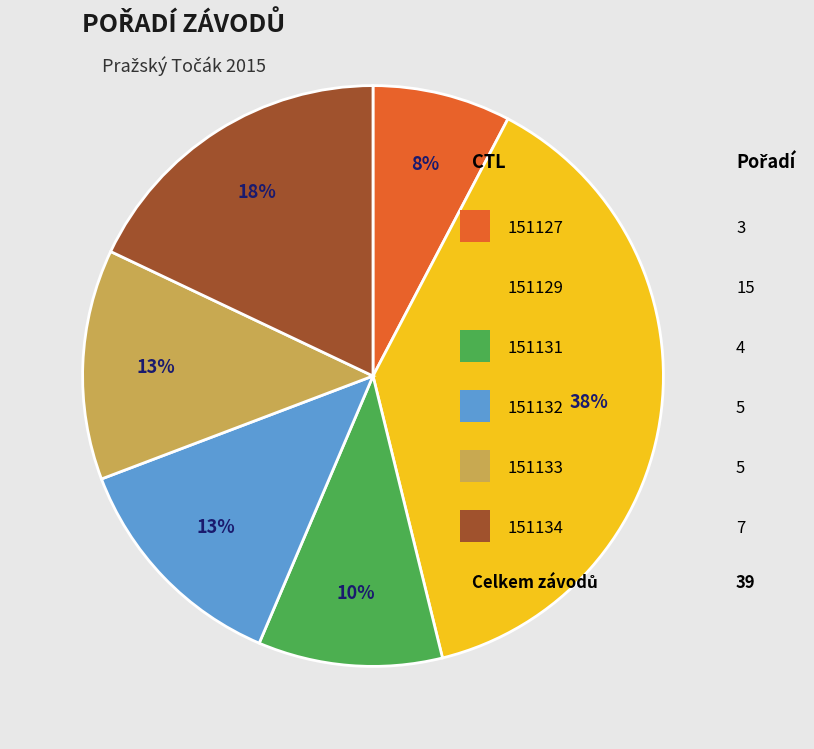

Is there any slice that represents more than half of the pie?

No